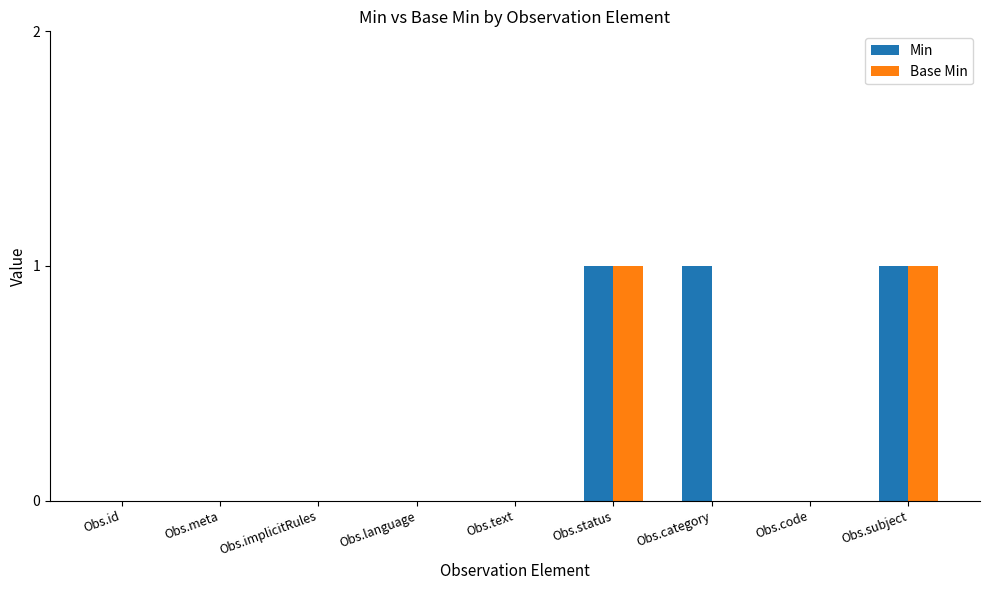

Reading left to right, list all the values displayed in this chart.

Min: Obs.id=0	Obs.meta=0	Obs.implicitRules=0	Obs.language=0	Obs.text=0	Obs.status=1	Obs.category=1	Obs.code=0	Obs.subject=1
Base Min: Obs.id=0	Obs.meta=0	Obs.implicitRules=0	Obs.language=0	Obs.text=0	Obs.status=1	Obs.category=0	Obs.code=0	Obs.subject=1